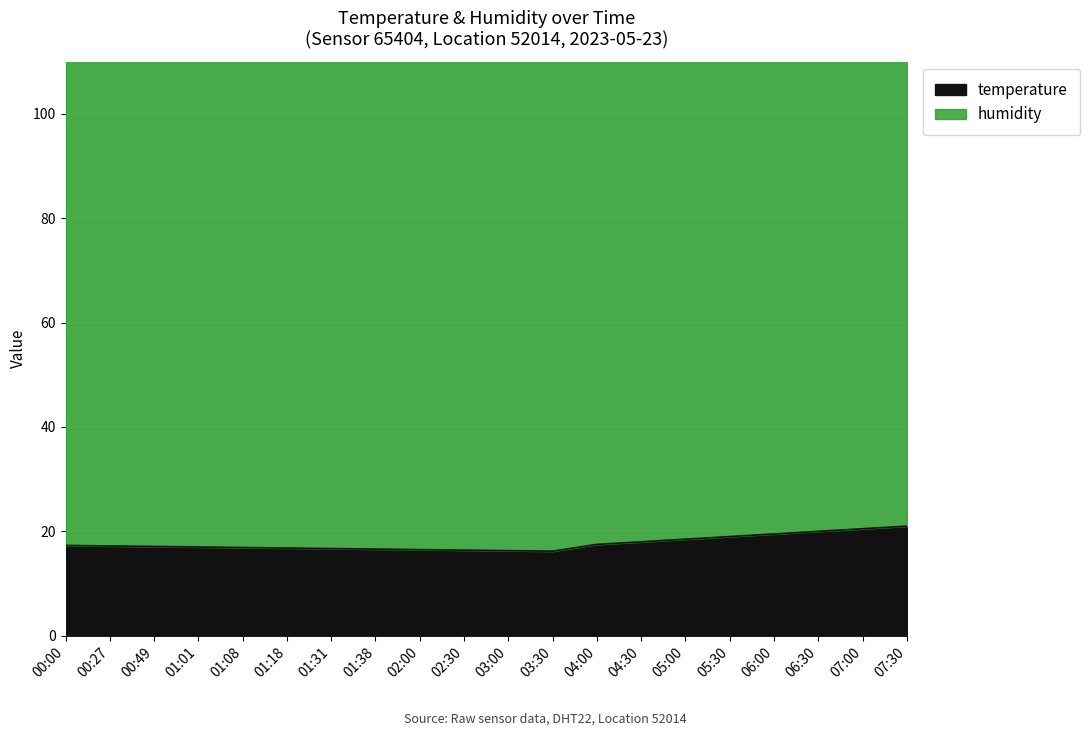

Approximately how many times larger is the value at 07:00 compared to 05:00?

1.1